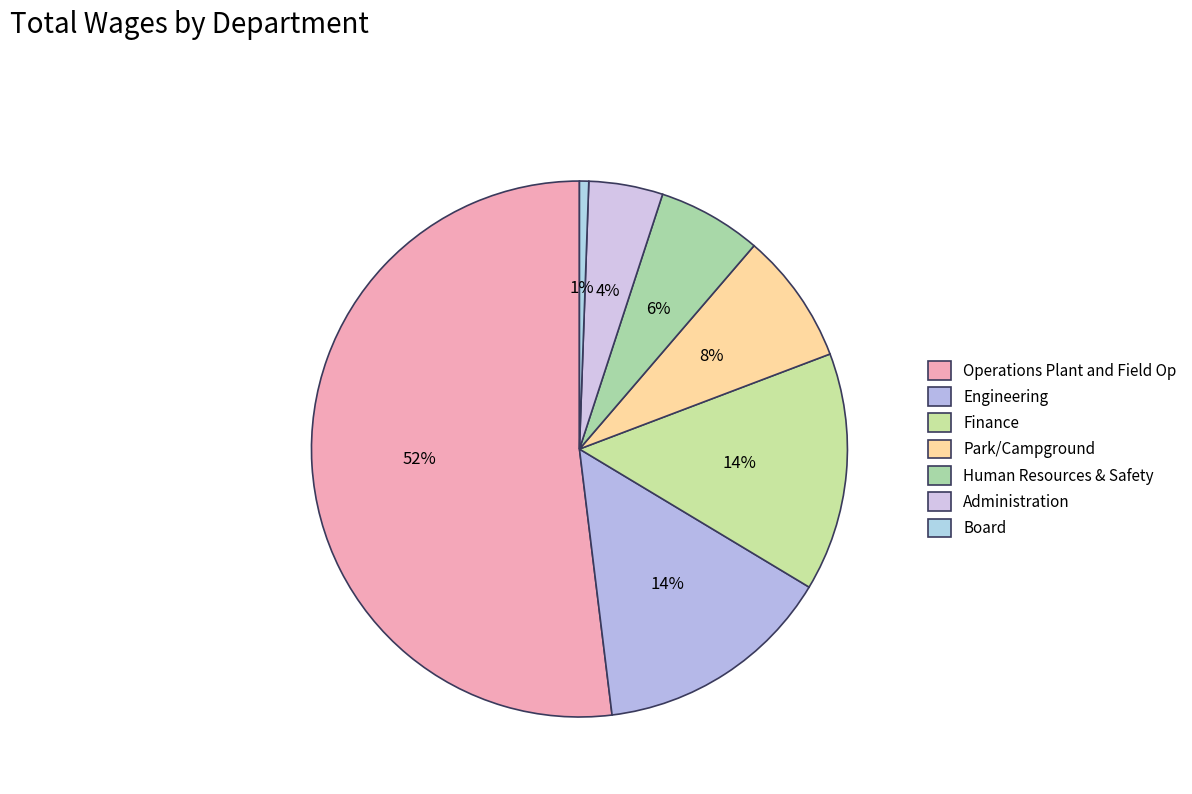

To the nearest percent, what percentage of the pie is Operations Plant and Field Op?

52%